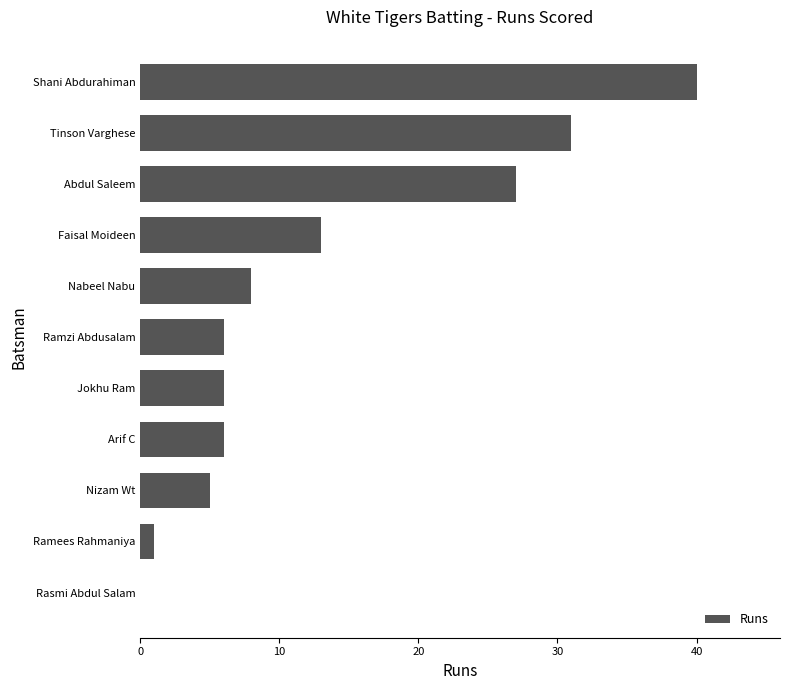

What is the ratio of the value at Ramzi Abdusalam to the value at Faisal Moideen?

0.5